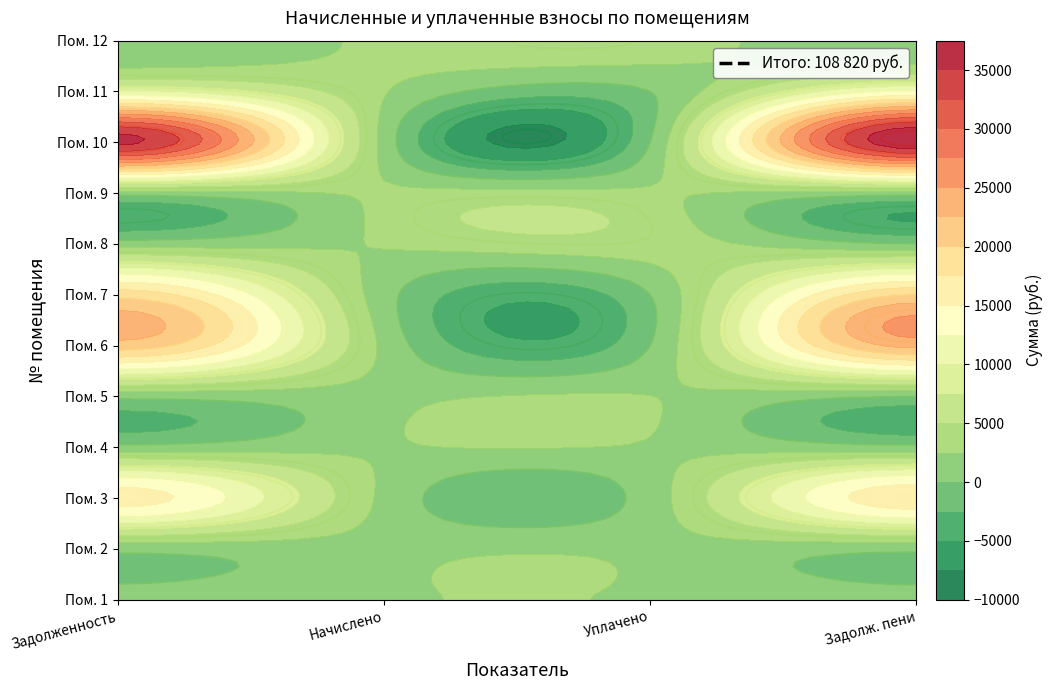

At which label does 11 reach its minimum?

уплачено